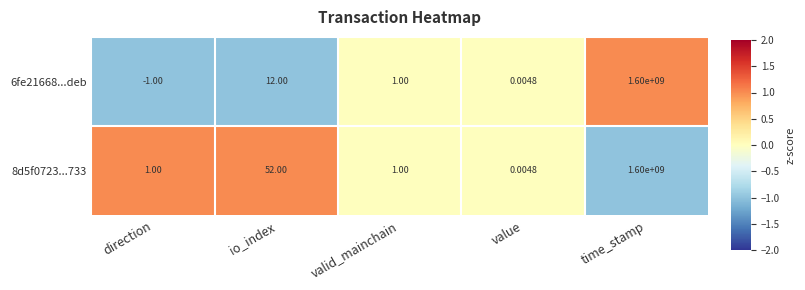

At which category is the sum across all series the highest?

time_stamp